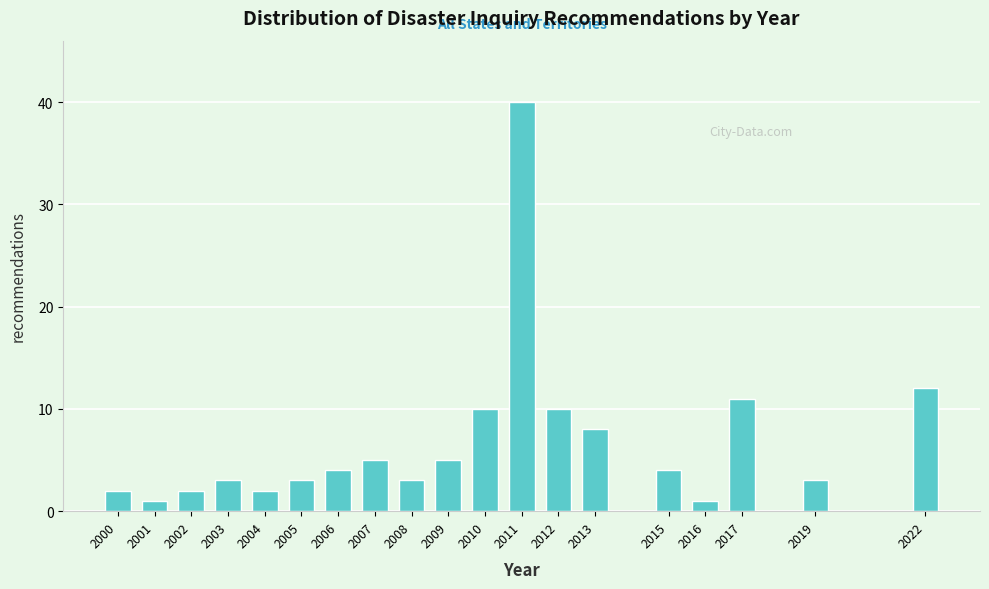

Reading right to left, extract all data points from this chart.

12	3	11	1	4	8	10	40	10	5	3	5	4	3	2	3	2	1	2